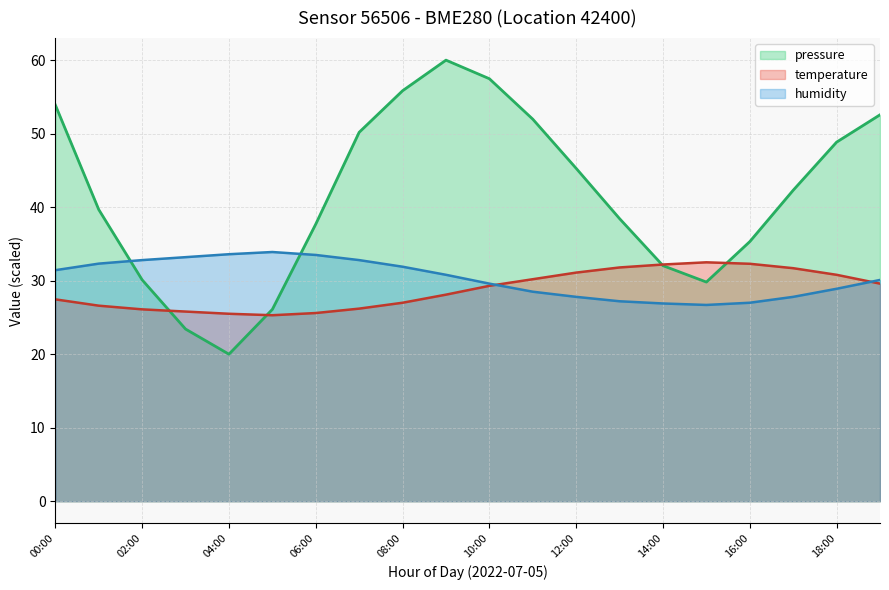

At how many categories does at least one series exceed 23?

20